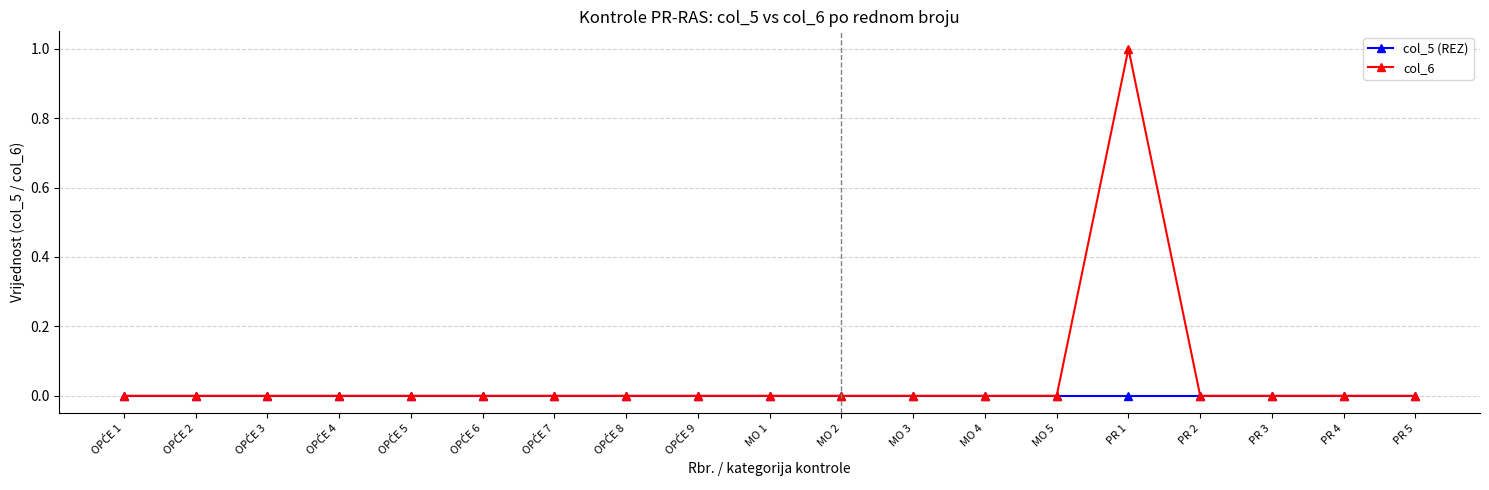

At which category is the sum across all series the highest?

PR 1